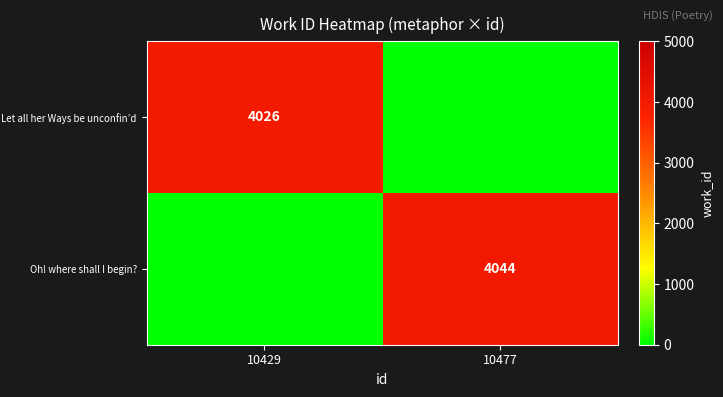

The value of Oh! where shall I begin? at 10477 is 965. True or false?

False